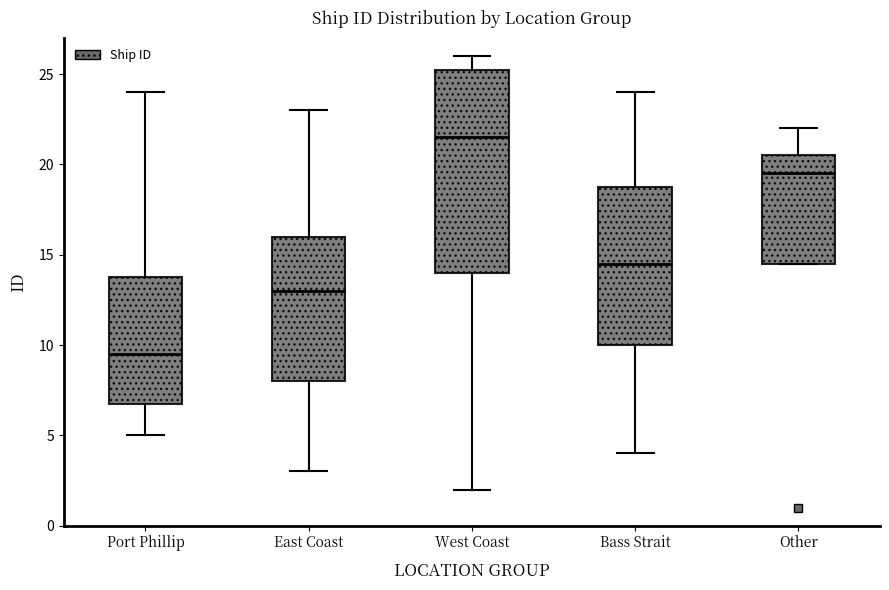

Reading left to right, read every box against the y-axis: the position of its median line, the range the box covers, and the ends of its whiskers. The values are not printed on the chart, so give them approximately, as read against the axis.

Port Phillip: median 9.5, box 7.0 to 14.0, whiskers 5.0 to 24.0
East Coast: median 13.0, box 8.0 to 16.0, whiskers 3.0 to 23.0
West Coast: median 21.5, box 14.0 to 25.5, whiskers 2.0 to 26.0
Bass Strait: median 14.5, box 10.0 to 19.0, whiskers 4.0 to 24.0
Other: median 19.5, box 14.5 to 20.5, whiskers 14.5 to 22.0